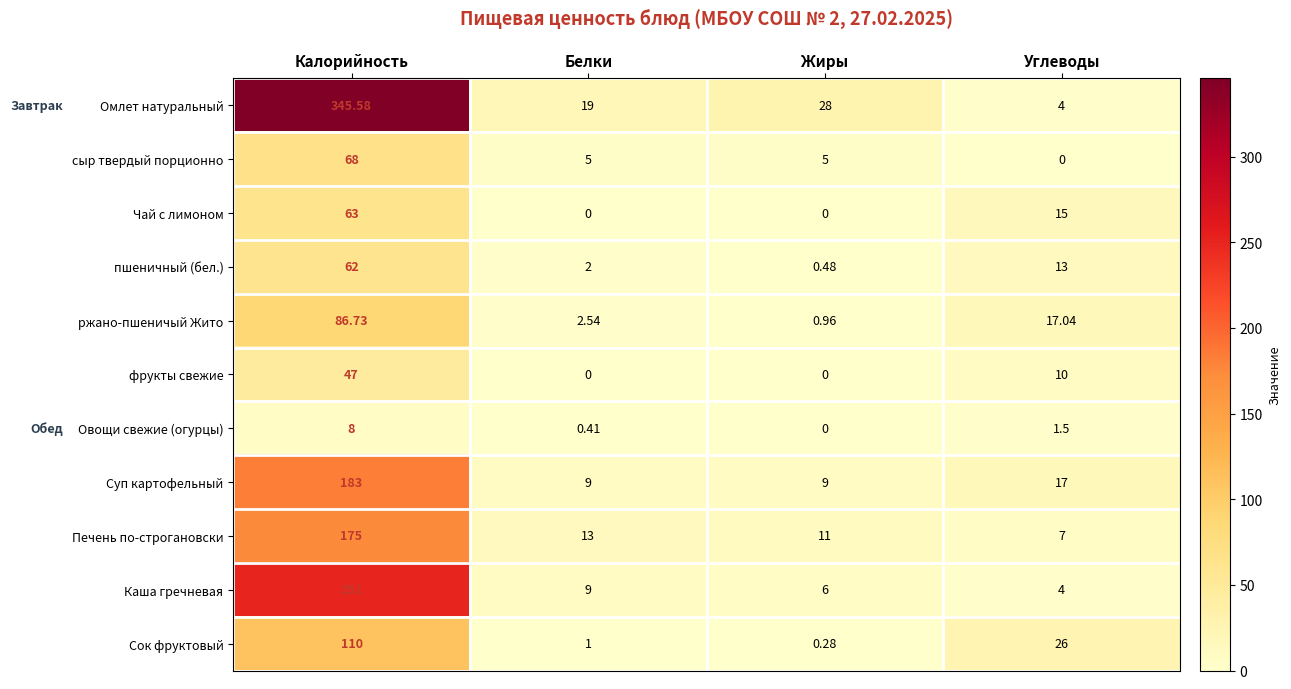

Which series has the widest spread of values?

Омлет натуральный